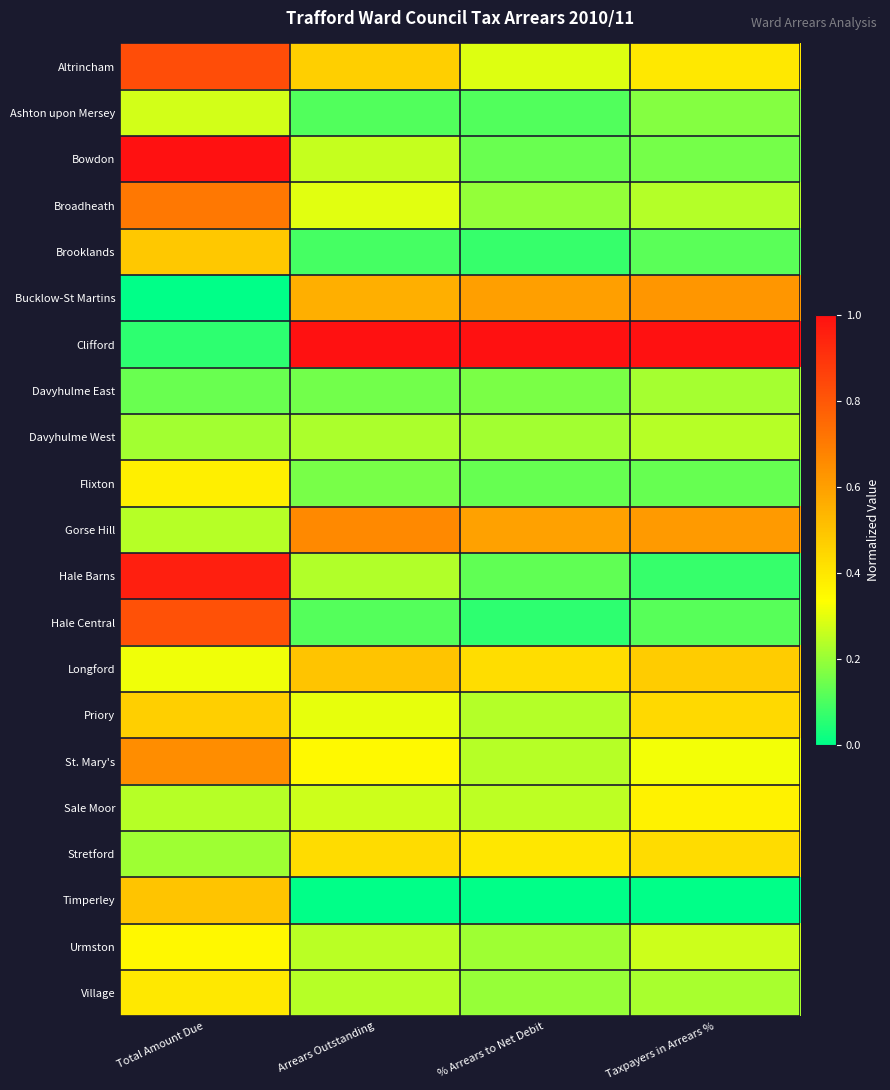

Reading left to right, transcribe all the data shown in this chart.

Altrincham: Total Amount Due=0.8	Arrears Outstanding=0.5	% Arrears to Net Debit=0.3	Taxpayers in Arrears %=0.4
Ashton upon Mersey: Total Amount Due=0.3	Arrears Outstanding=0.1	% Arrears to Net Debit=0.1	Taxpayers in Arrears %=0.2
Bowdon: Total Amount Due=1.0	Arrears Outstanding=0.3	% Arrears to Net Debit=0.1	Taxpayers in Arrears %=0.2
Broadheath: Total Amount Due=0.7	Arrears Outstanding=0.3	% Arrears to Net Debit=0.2	Taxpayers in Arrears %=0.2
Brooklands: Total Amount Due=0.5	Arrears Outstanding=0.1	% Arrears to Net Debit=0.1	Taxpayers in Arrears %=0.1
Bucklow-St Martins: Total Amount Due=0.0	Arrears Outstanding=0.6	% Arrears to Net Debit=0.6	Taxpayers in Arrears %=0.6
Clifford: Total Amount Due=0.1	Arrears Outstanding=1.0	% Arrears to Net Debit=1.0	Taxpayers in Arrears %=1.0
Davyhulme East: Total Amount Due=0.1	Arrears Outstanding=0.2	% Arrears to Net Debit=0.2	Taxpayers in Arrears %=0.2
Davyhulme West: Total Amount Due=0.2	Arrears Outstanding=0.2	% Arrears to Net Debit=0.2	Taxpayers in Arrears %=0.2
Flixton: Total Amount Due=0.4	Arrears Outstanding=0.2	% Arrears to Net Debit=0.1	Taxpayers in Arrears %=0.1
Gorse Hill: Total Amount Due=0.2	Arrears Outstanding=0.7	% Arrears to Net Debit=0.6	Taxpayers in Arrears %=0.6
Hale Barns: Total Amount Due=1.0	Arrears Outstanding=0.2	% Arrears to Net Debit=0.1	Taxpayers in Arrears %=0.1
Hale Central: Total Amount Due=0.8	Arrears Outstanding=0.1	% Arrears to Net Debit=0.1	Taxpayers in Arrears %=0.1
Longford: Total Amount Due=0.3	Arrears Outstanding=0.5	% Arrears to Net Debit=0.4	Taxpayers in Arrears %=0.5
Priory: Total Amount Due=0.5	Arrears Outstanding=0.3	% Arrears to Net Debit=0.2	Taxpayers in Arrears %=0.4
St. Mary's: Total Amount Due=0.7	Arrears Outstanding=0.3	% Arrears to Net Debit=0.2	Taxpayers in Arrears %=0.3
Sale Moor: Total Amount Due=0.2	Arrears Outstanding=0.3	% Arrears to Net Debit=0.2	Taxpayers in Arrears %=0.4
Stretford: Total Amount Due=0.2	Arrears Outstanding=0.4	% Arrears to Net Debit=0.4	Taxpayers in Arrears %=0.4
Timperley: Total Amount Due=0.5	Arrears Outstanding=0.0	% Arrears to Net Debit=0.0	Taxpayers in Arrears %=0.0
Urmston: Total Amount Due=0.4	Arrears Outstanding=0.2	% Arrears to Net Debit=0.2	Taxpayers in Arrears %=0.3
Village: Total Amount Due=0.4	Arrears Outstanding=0.2	% Arrears to Net Debit=0.2	Taxpayers in Arrears %=0.2